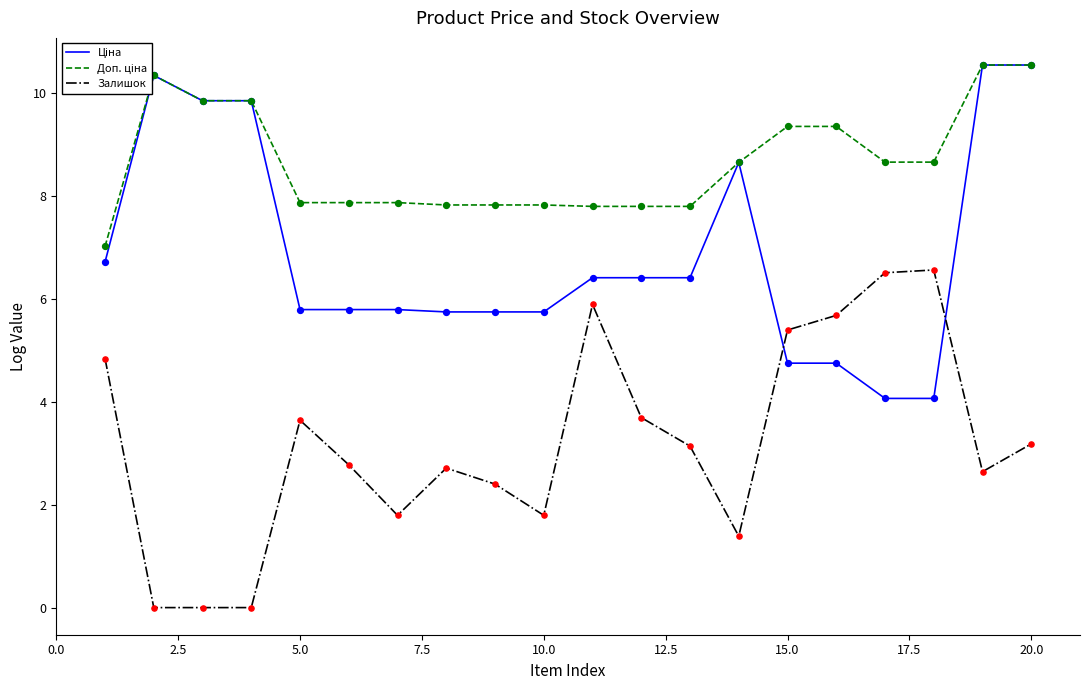

What is the greatest value displayed?

10.5